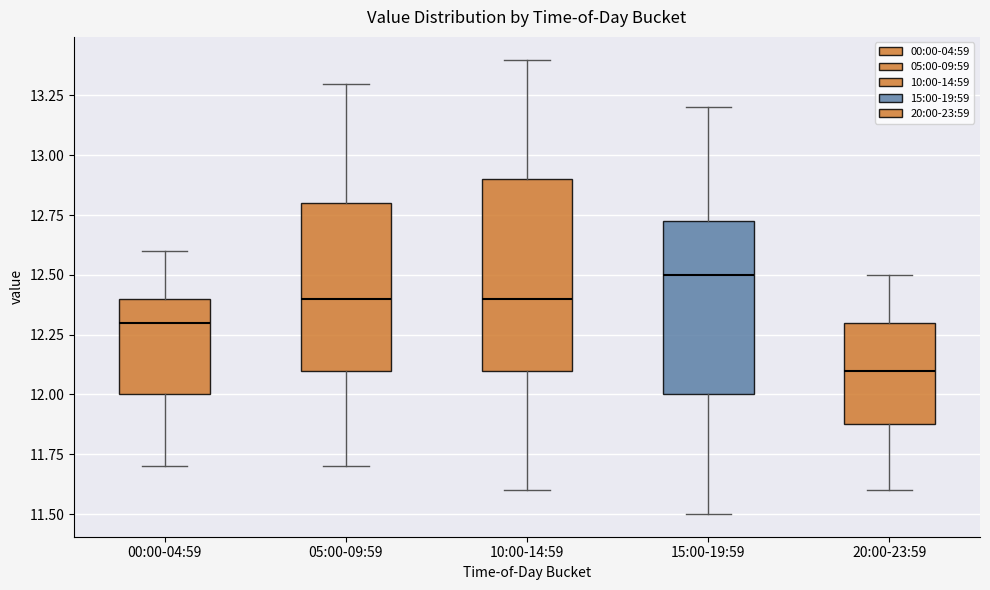

Reading left to right, read every box against the y-axis: the position of its median line, the range the box covers, and the ends of its whiskers. The values are not printed on the chart, so give them approximately, as read against the axis.

00:00-04:59: median 12.30, box 12.00 to 12.40, whiskers 11.70 to 12.60
05:00-09:59: median 12.40, box 12.10 to 12.80, whiskers 11.70 to 13.30
10:00-14:59: median 12.40, box 12.10 to 12.90, whiskers 11.60 to 13.40
15:00-19:59: median 12.50, box 12.00 to 12.75, whiskers 11.50 to 13.20
20:00-23:59: median 12.10, box 11.90 to 12.30, whiskers 11.60 to 12.50